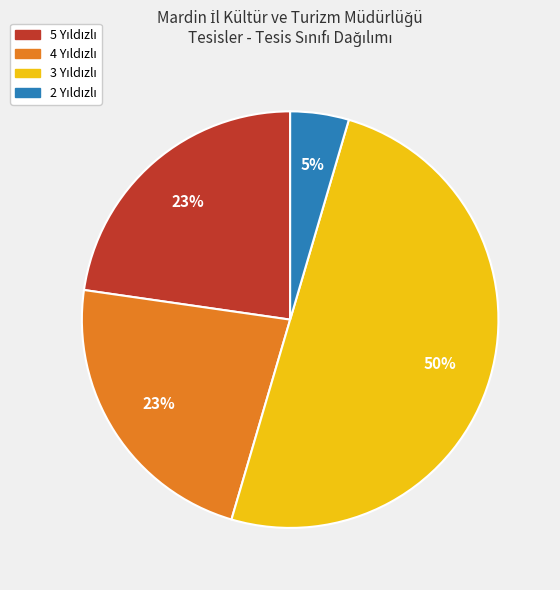

To the nearest percent, what is the difference between the largest and smallest slice percentages?

45%